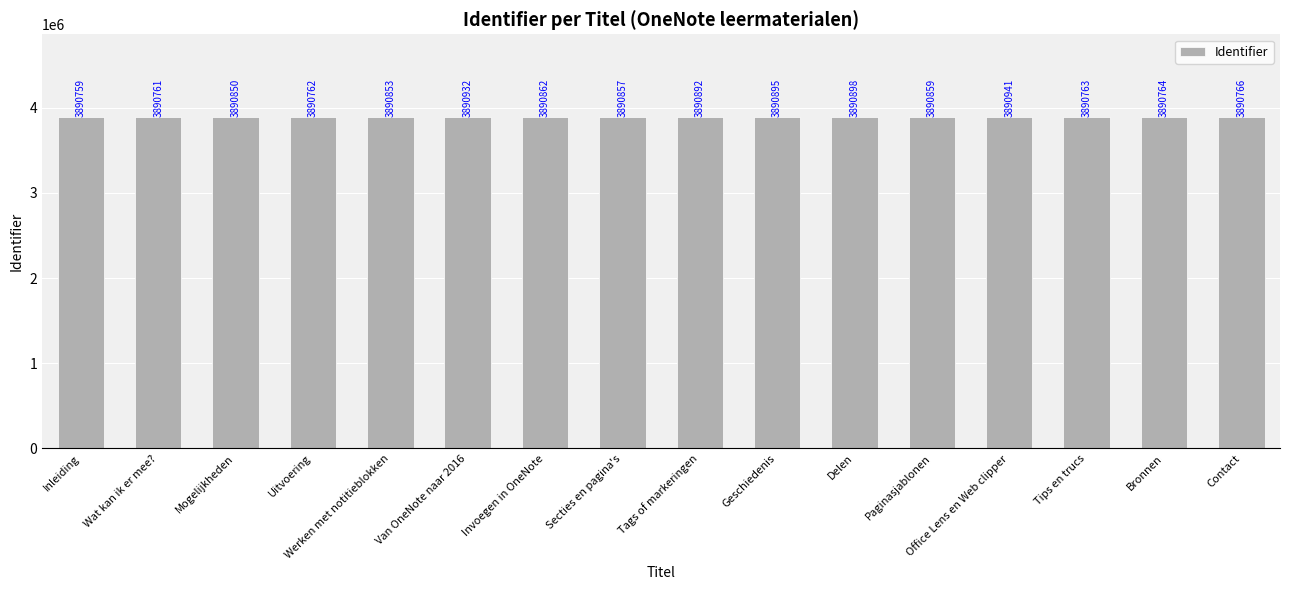

What is the label of the 9th bar from the right?

Secties en pagina's